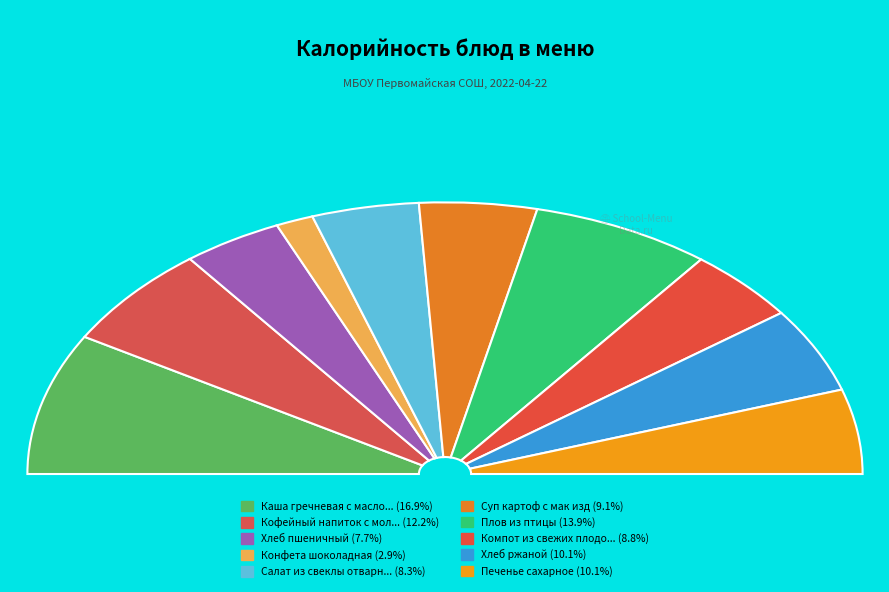

Which category has the biggest portion of the pie?

Каша гречневая с маслом